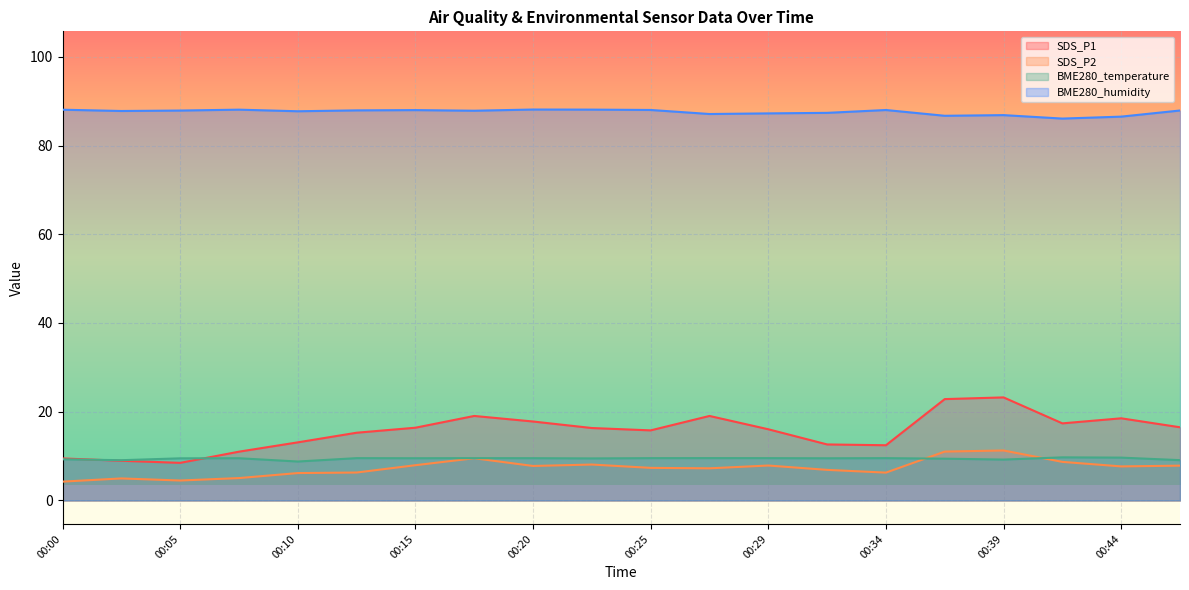

How many interior local peaks does the SDS_P2 series have?

5